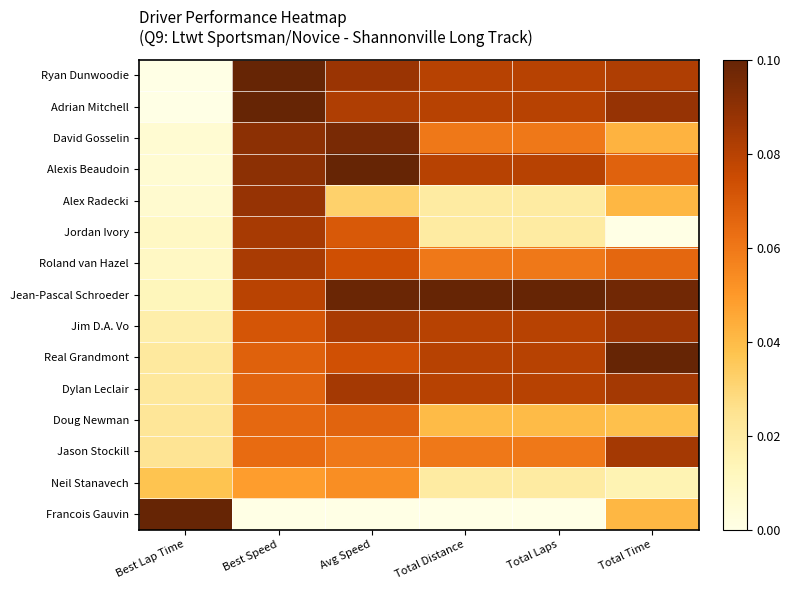

What is the total value across all series at Total Time?

0.9